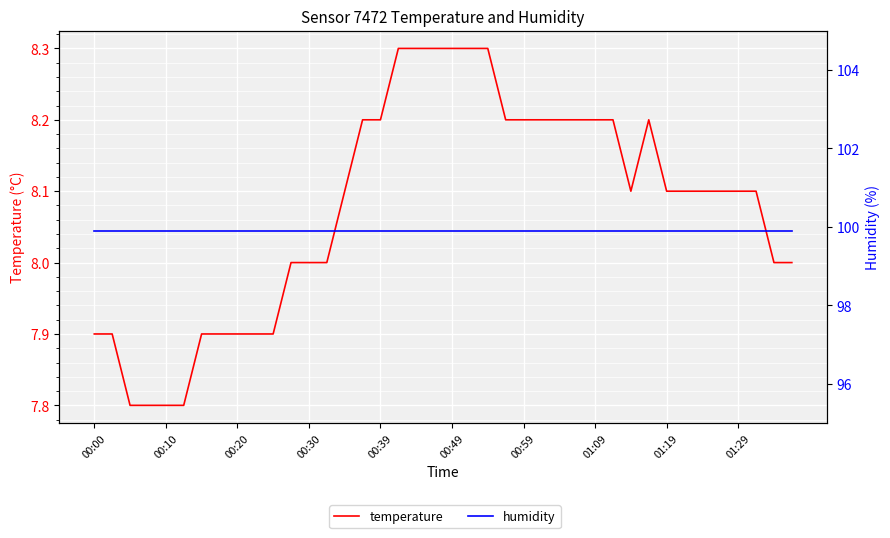

What is the sum of the humidity values at 01:09 and 23?

199.8